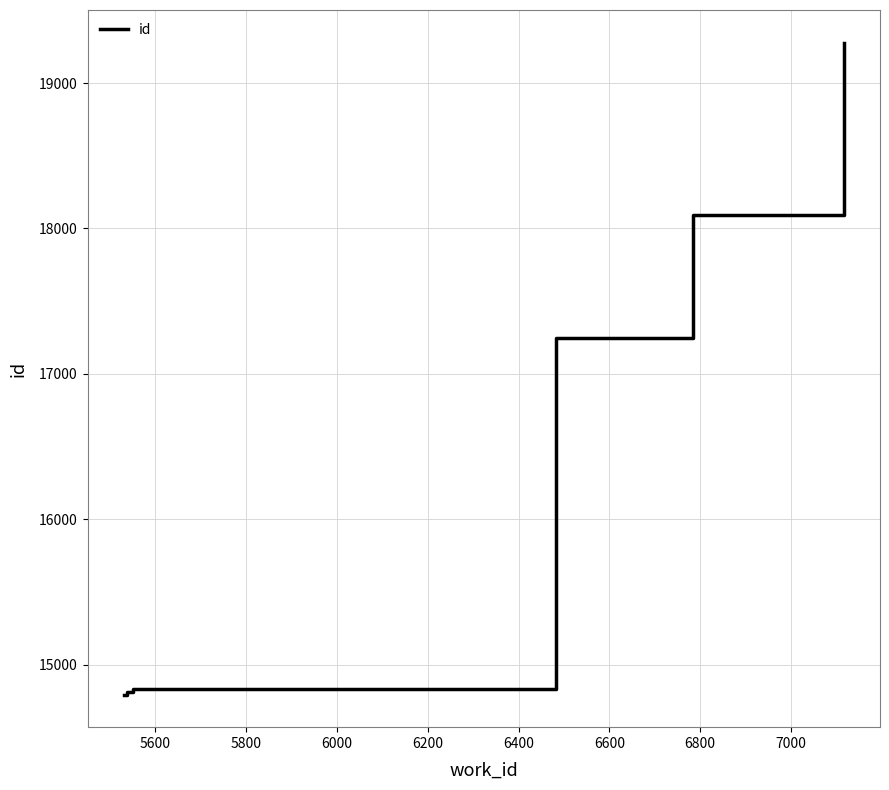

True or false: there are more than 1 points higher than both neighbors.

False